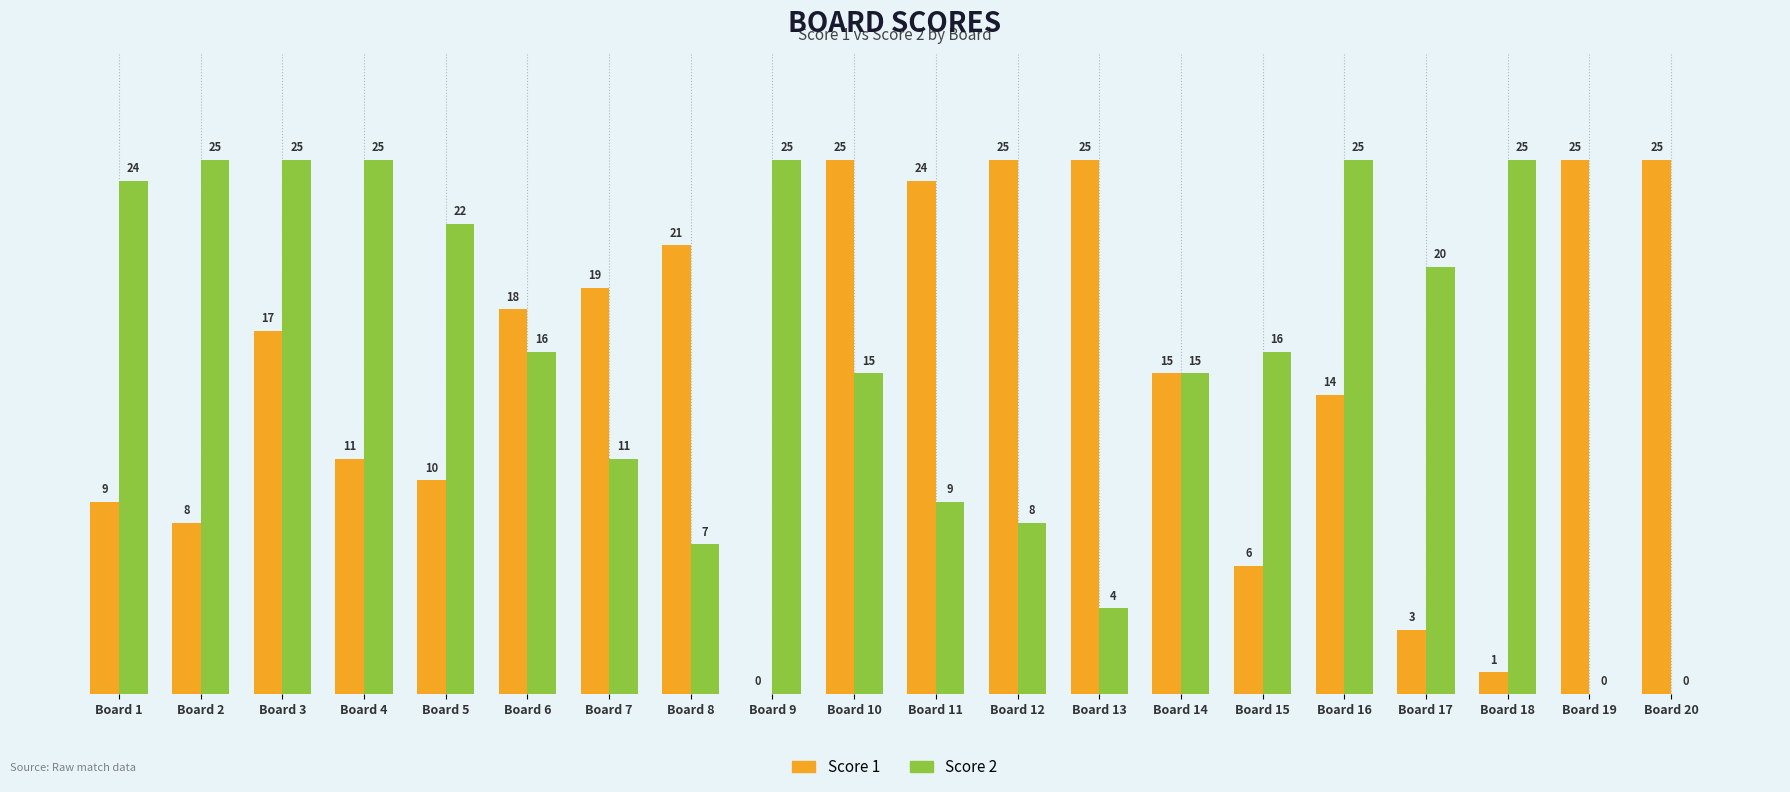

What is the sum of the Score 1 values at Board 9 and Board 2?

8